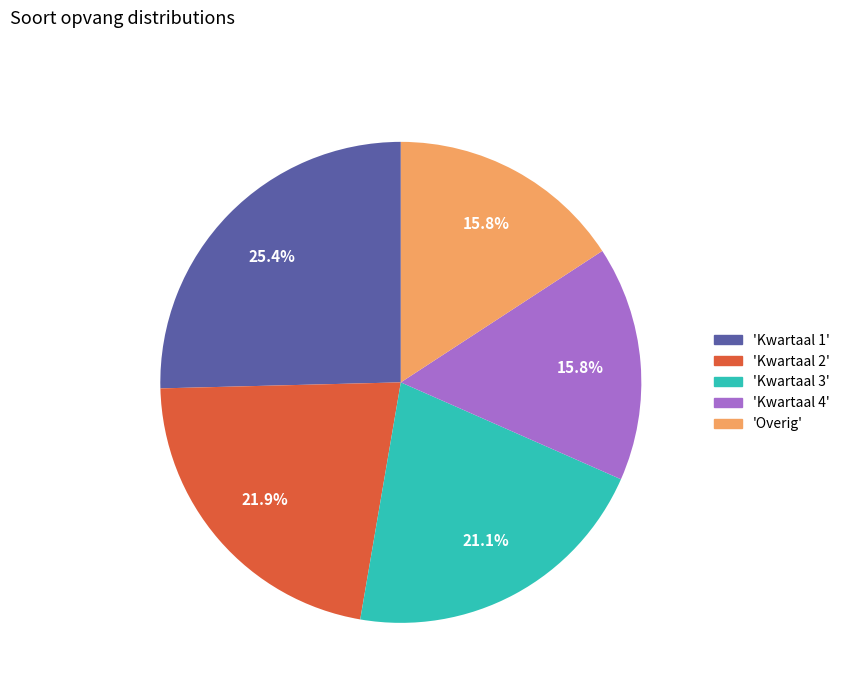

Is there any slice that represents more than half of the pie?

No